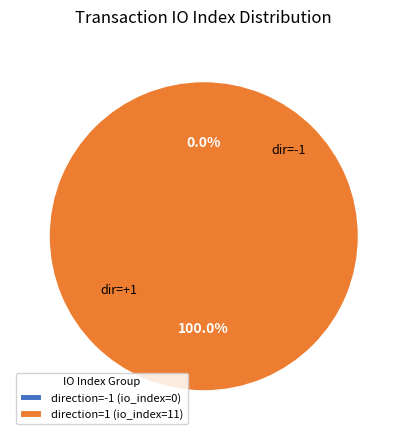

What percentage is the direction=1 (io_index=11) slice, to the nearest percent?

100%